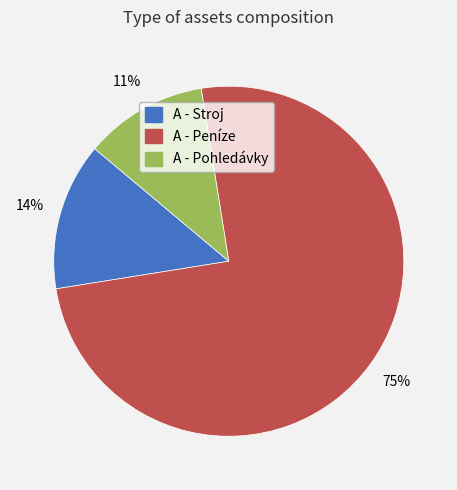

What percentage is the A - Peníze slice, to the nearest percent?

75%